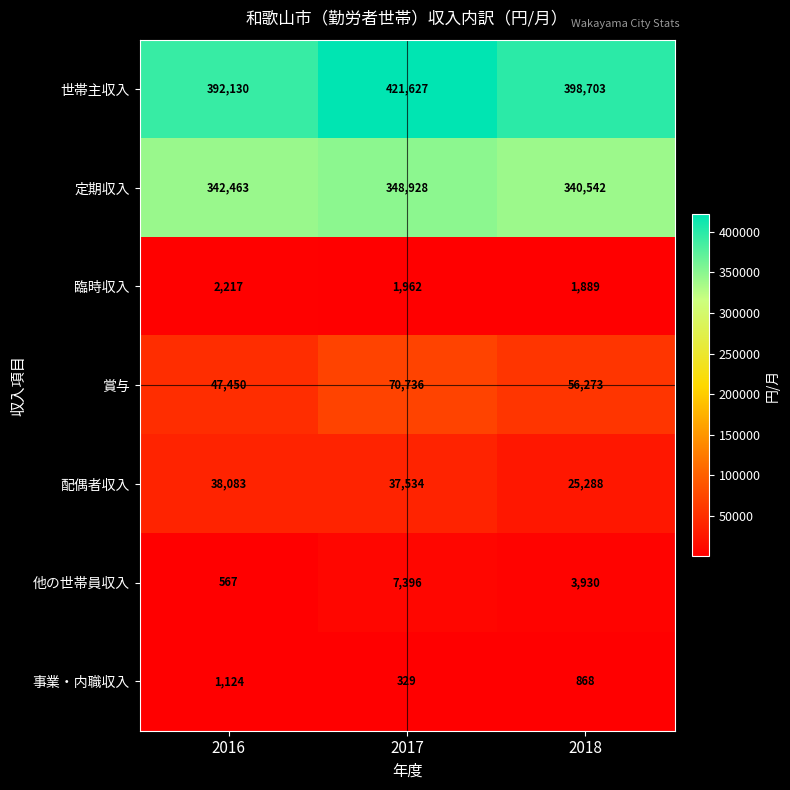

Rank the series by their maximum value, from highest to lowest.

世帯主収入, 定期収入, 賞与, 配偶者収入, 他の世帯員収入, 臨時収入, 事業・内職収入